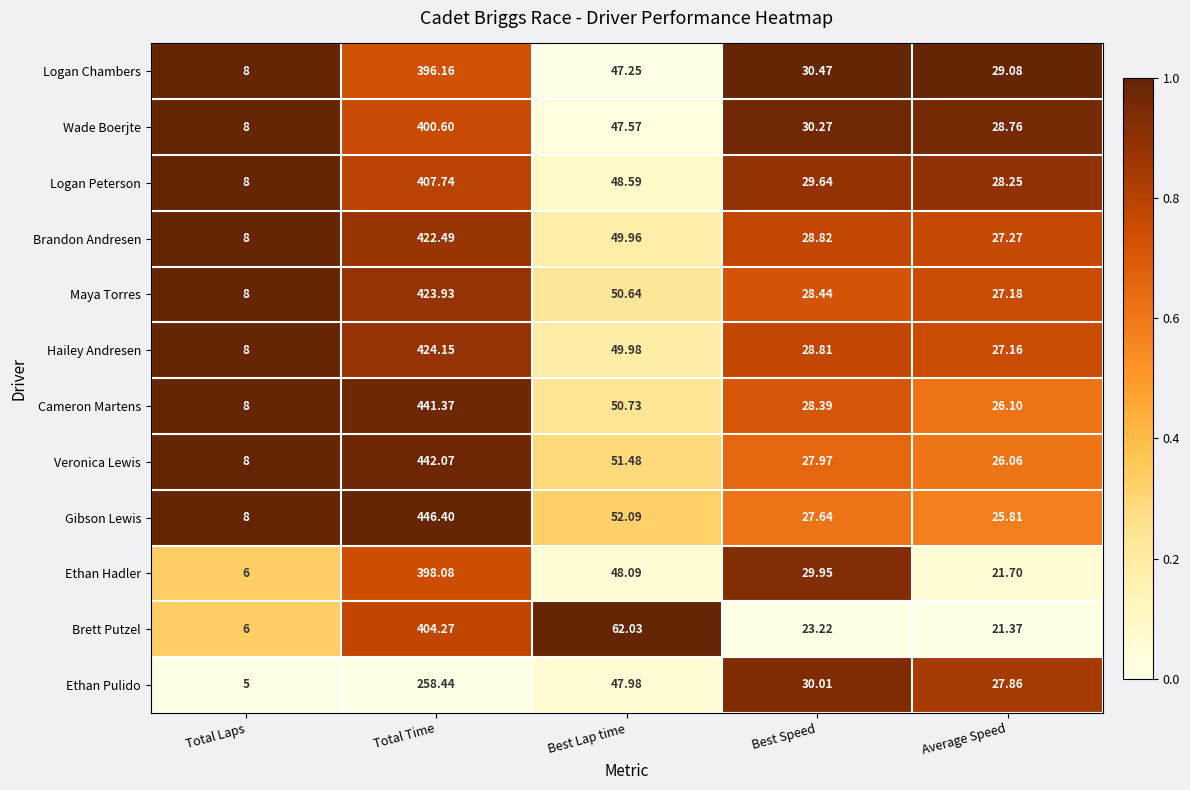

Which category has the highest value in the Maya Torres series?

Total Time